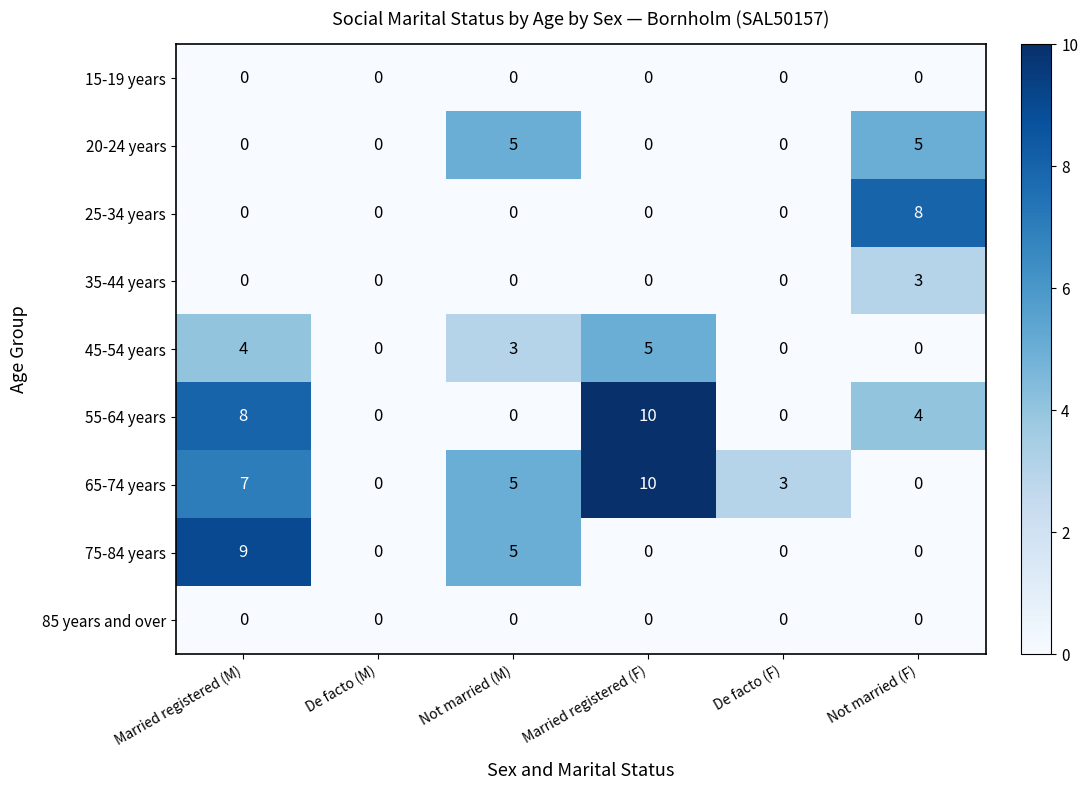

What is the greatest value displayed?

10